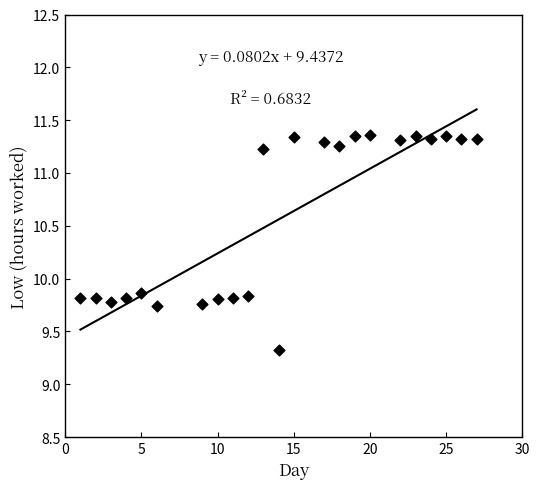

What is the range of X values (max minus min)?

26.0